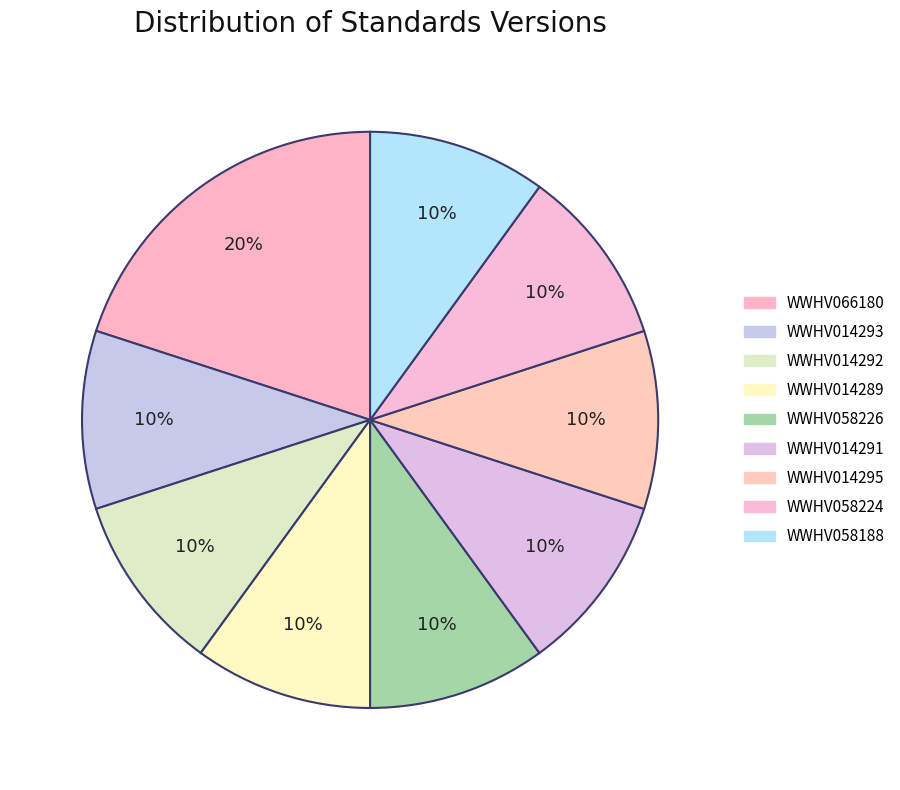

To the nearest percent, what is the average slice percentage?

11%